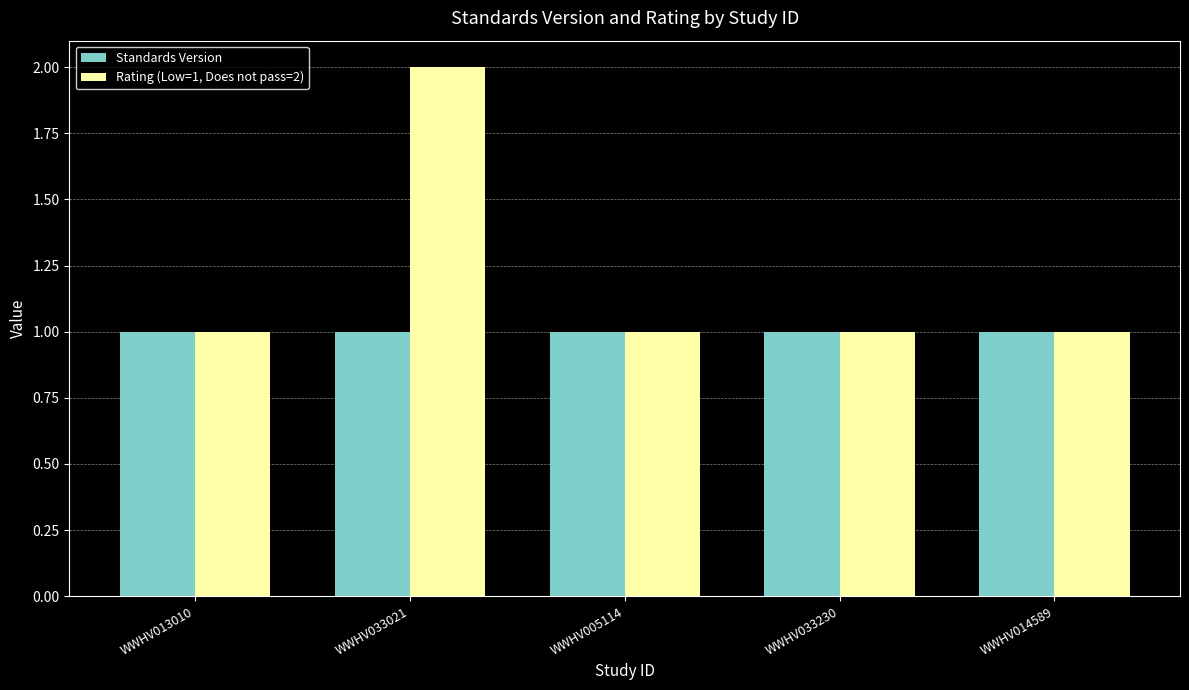

Reading right to left, list all the values displayed in this chart.

Standards Version: WWHV014589=1	WWHV033230=1	WWHV005114=1	WWHV033021=1	WWHV013010=1
Rating (Low=1, Does not pass=2): WWHV014589=1	WWHV033230=1	WWHV005114=1	WWHV033021=2	WWHV013010=1